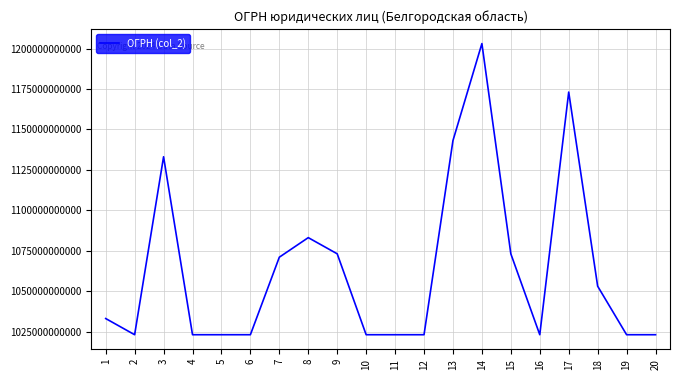

How many series are shown in this chart?

1